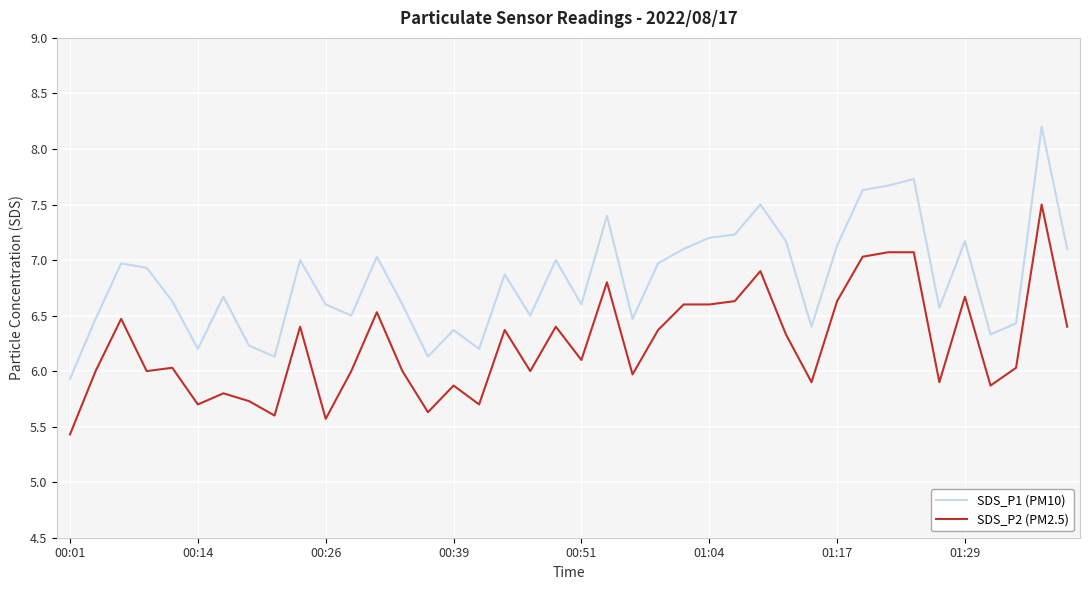

Which series has the widest spread of values?

SDS_P1 (PM10)